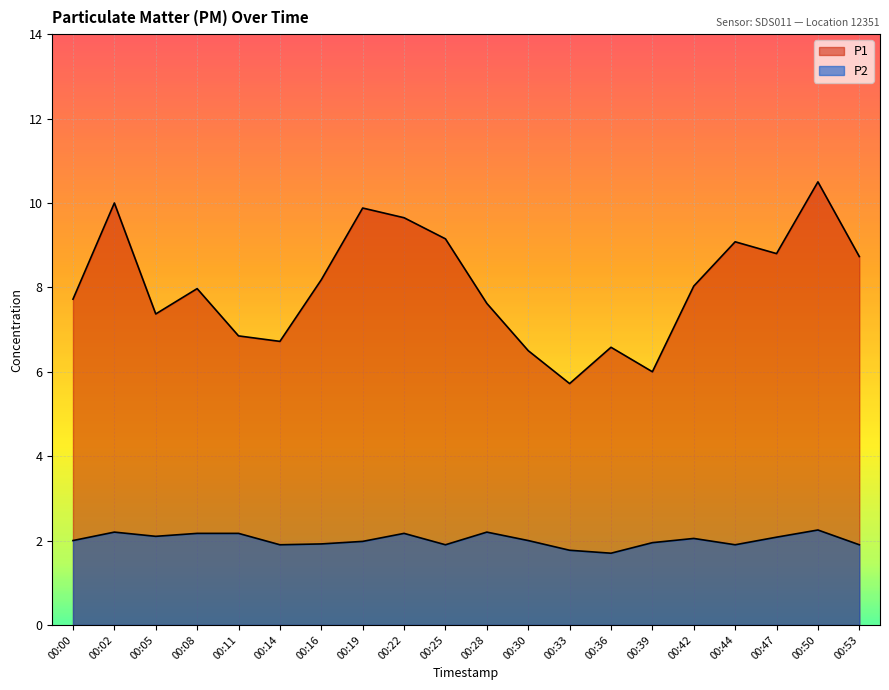

Reading left to right, what are all the values shown in this chart?

P1: 7.7	10.0	7.4	8.0	6.8	6.7	8.2	9.9	9.7	9.2	7.6	6.5	5.7	6.6	6.0	8.0	9.1	8.8	10.5	8.7
P2: 2.0	2.2	2.1	2.2	2.2	1.9	1.9	2.0	2.2	1.9	2.2	2.0	1.8	1.7	1.9	2.0	1.9	2.1	2.2	1.9